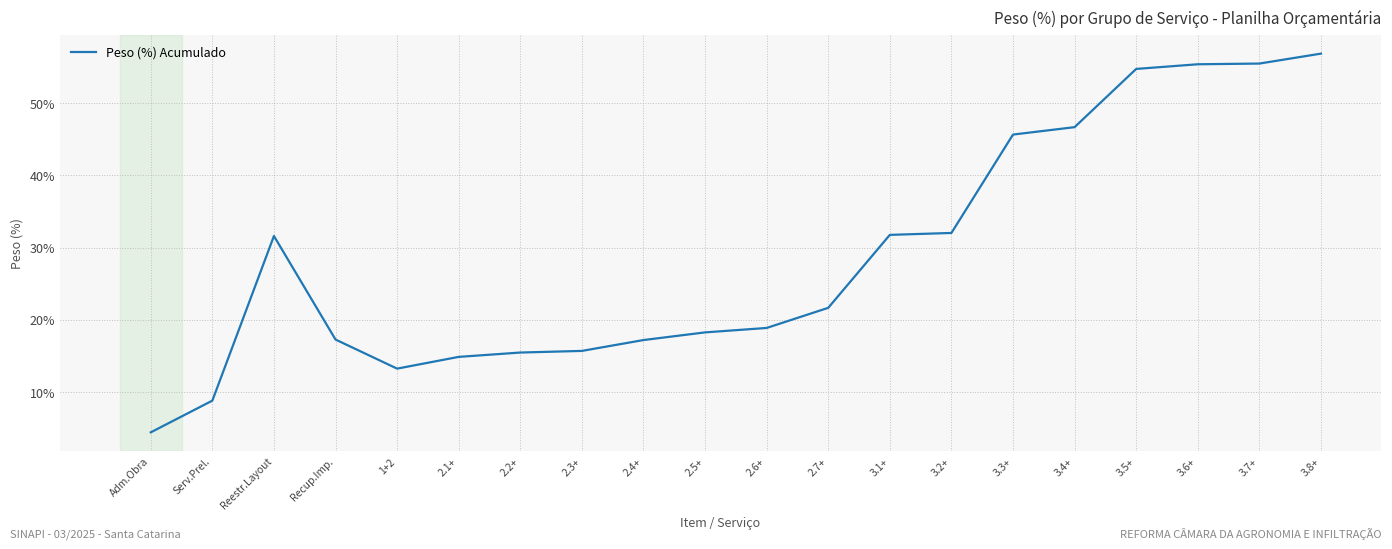

What is the label of the 20th point from the left?

3.8+